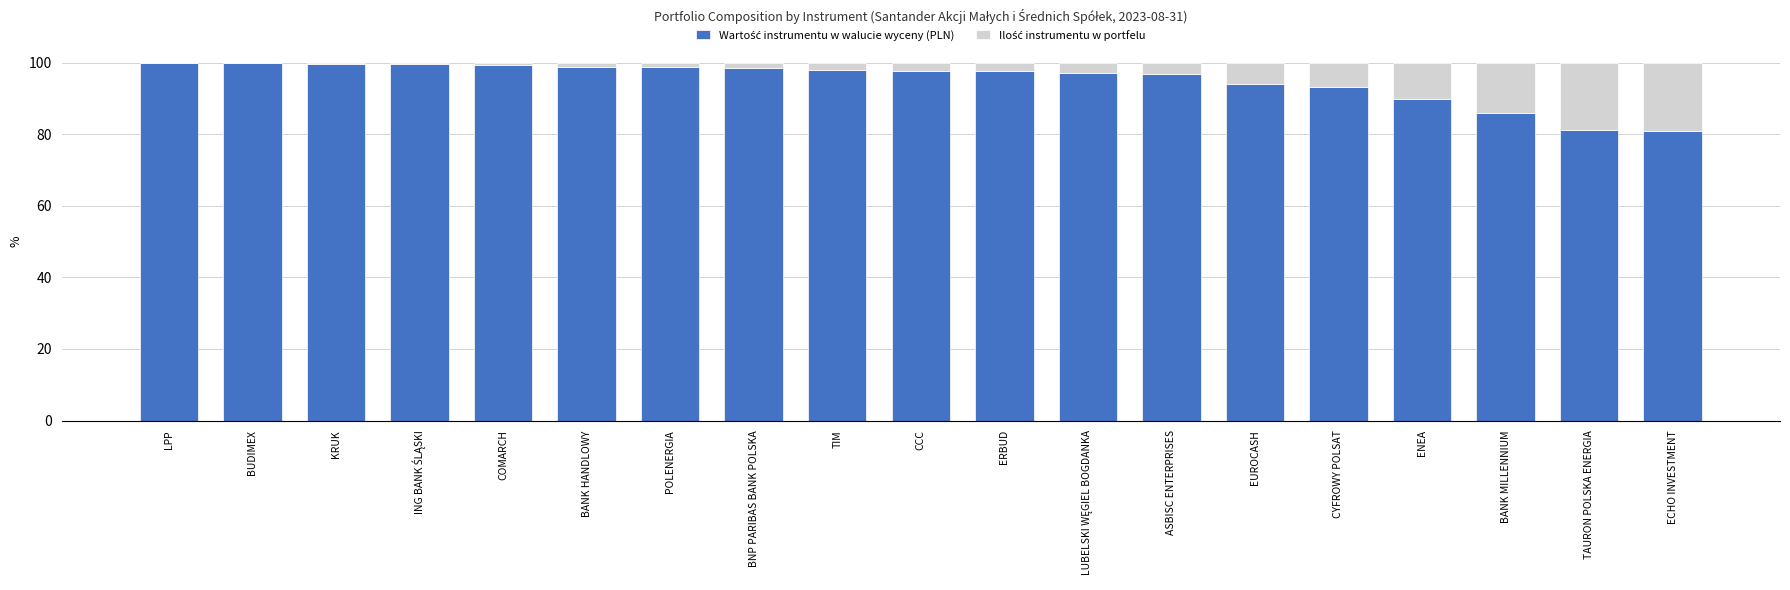

What is the lowest value of the Wartość instrumentu w walucie wyceny (PLN) series?

80.9